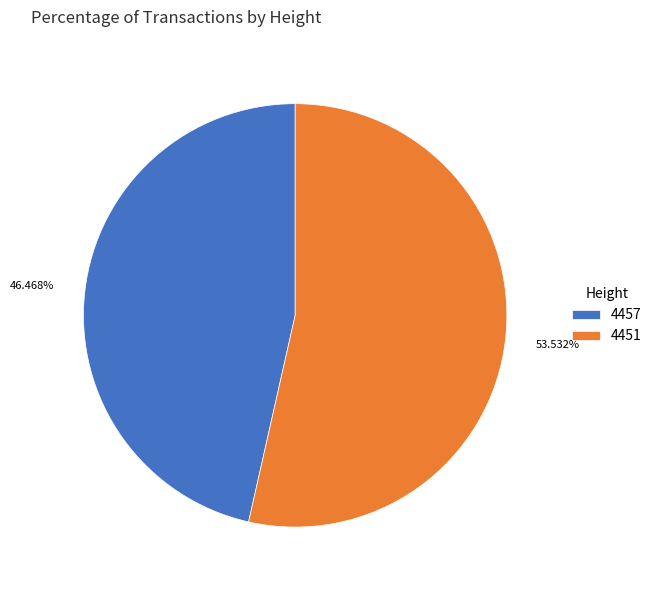

Is there a majority slice in this chart?

Yes